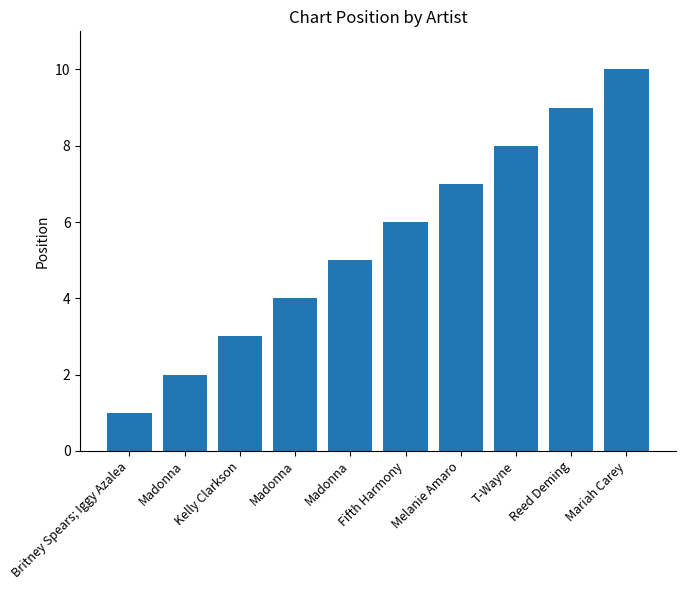

How many categories are shown in the chart?

10